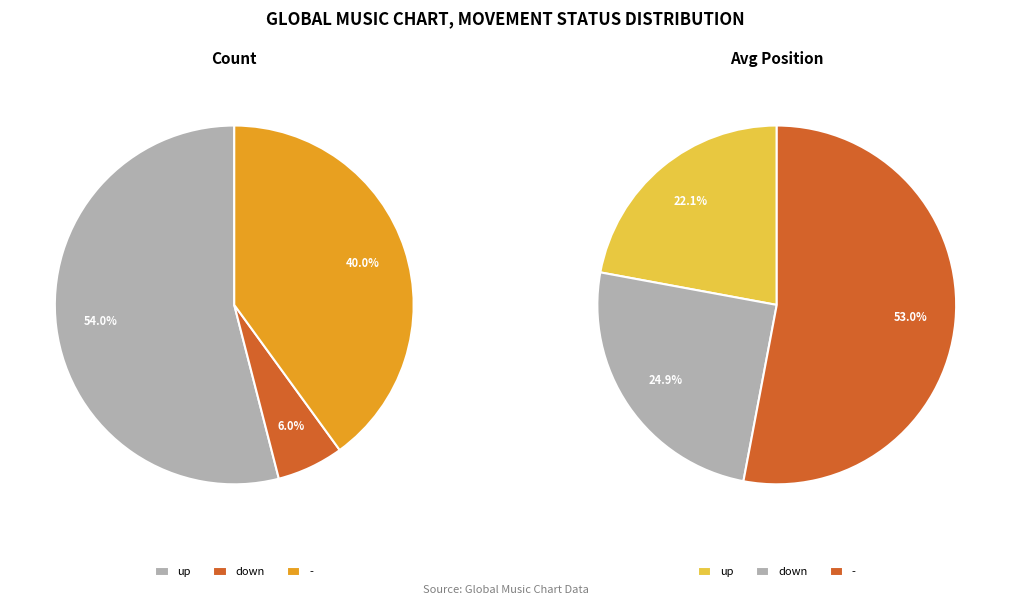

Which category has the smallest portion of the pie?

down